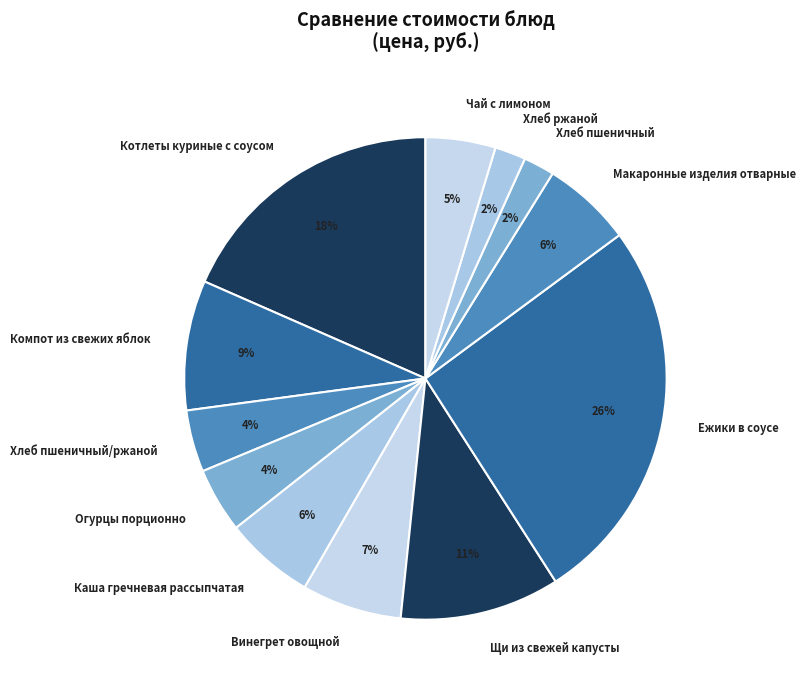

To the nearest percent, what is the difference between the largest and smallest slice percentages?

24%